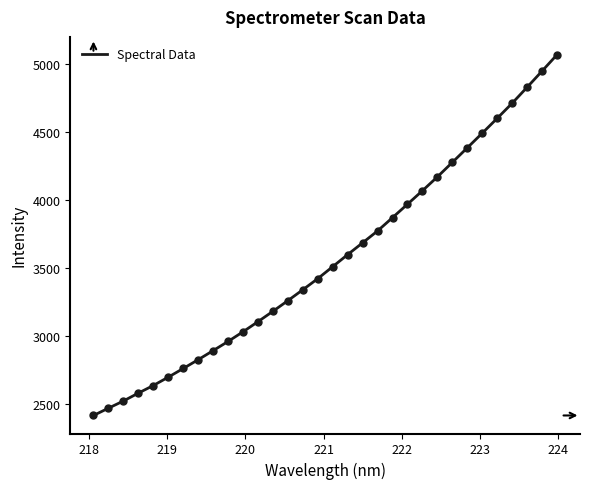

What is the difference between the maximum and minimum values?

2656.5